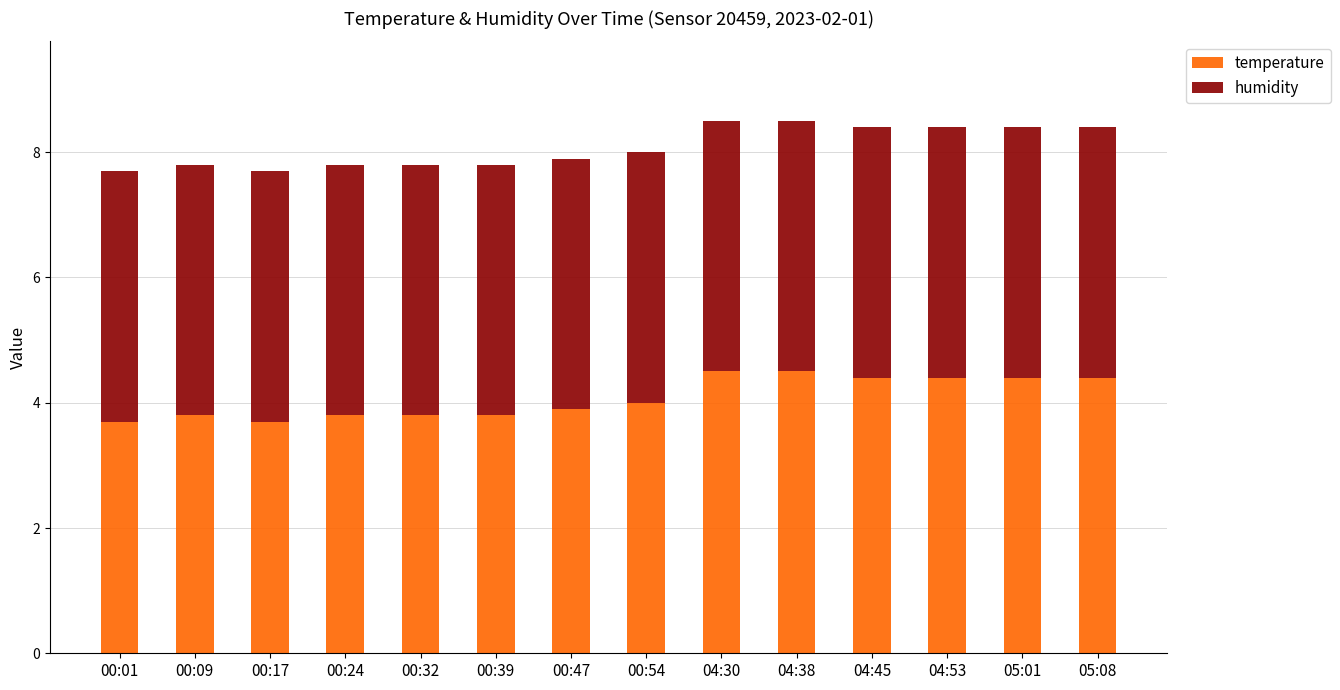

What is the difference between the second highest and second lowest values in the temperature series?

0.8